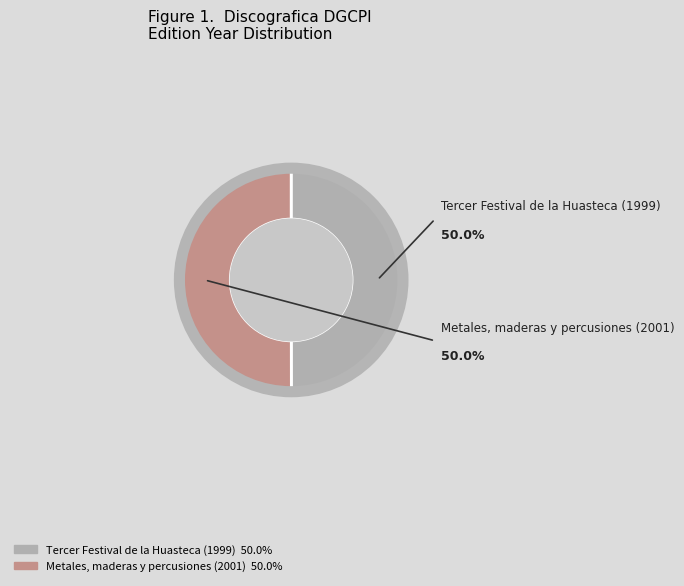

Is it true that Tercer Festival de la Huasteca (1999) is 50% of the pie?

True